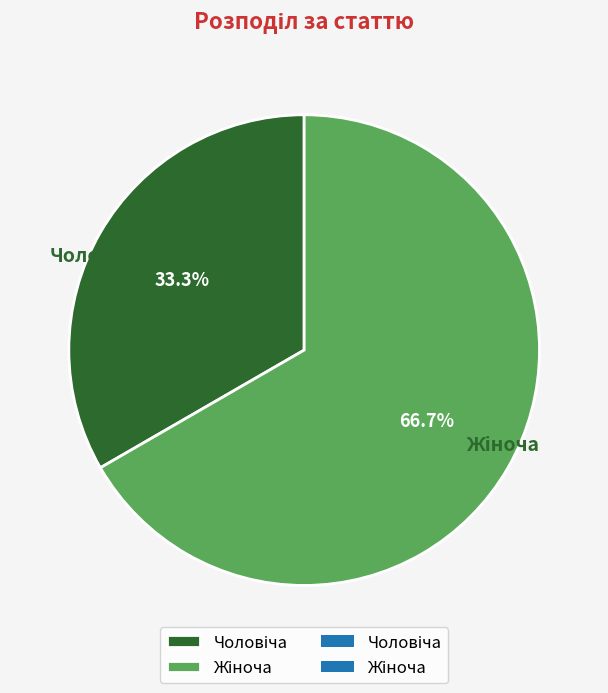

Is there any slice that represents more than half of the pie?

Yes